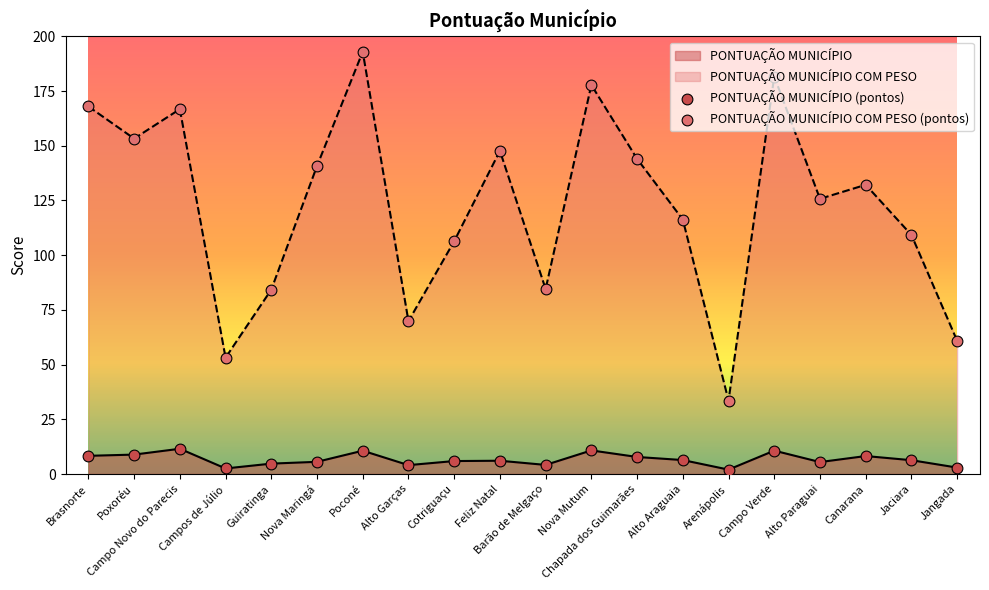

Which series reaches the maximum Y coordinate?

PONTUAÇÃO MUNICÍPIO COM PESO